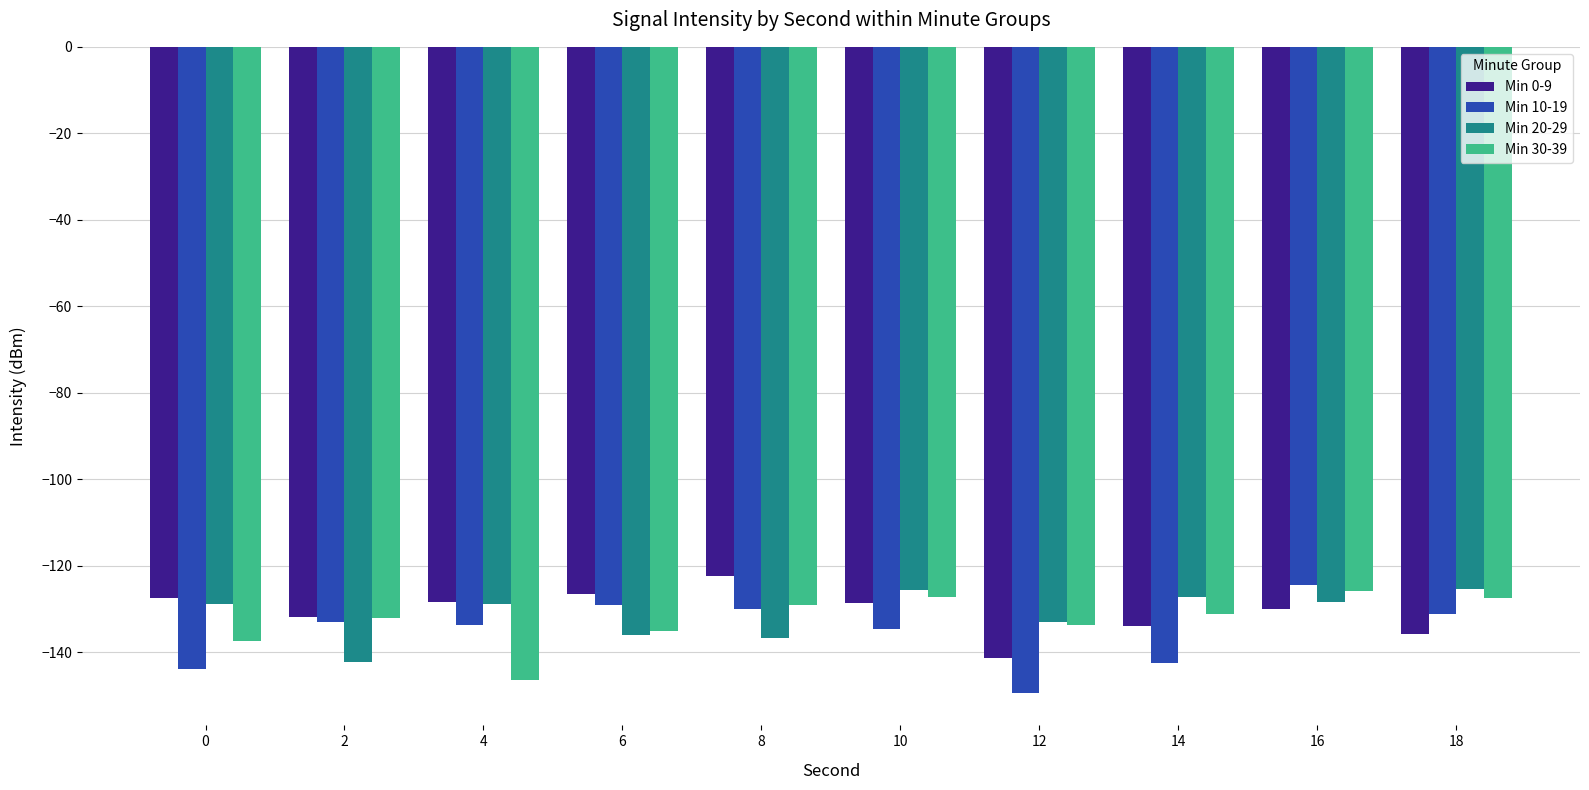

Read the Min 10-19 value at 18.

-131.1